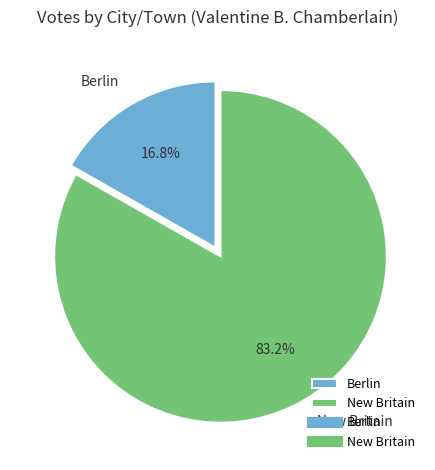

What is the majority slice?

New Britain